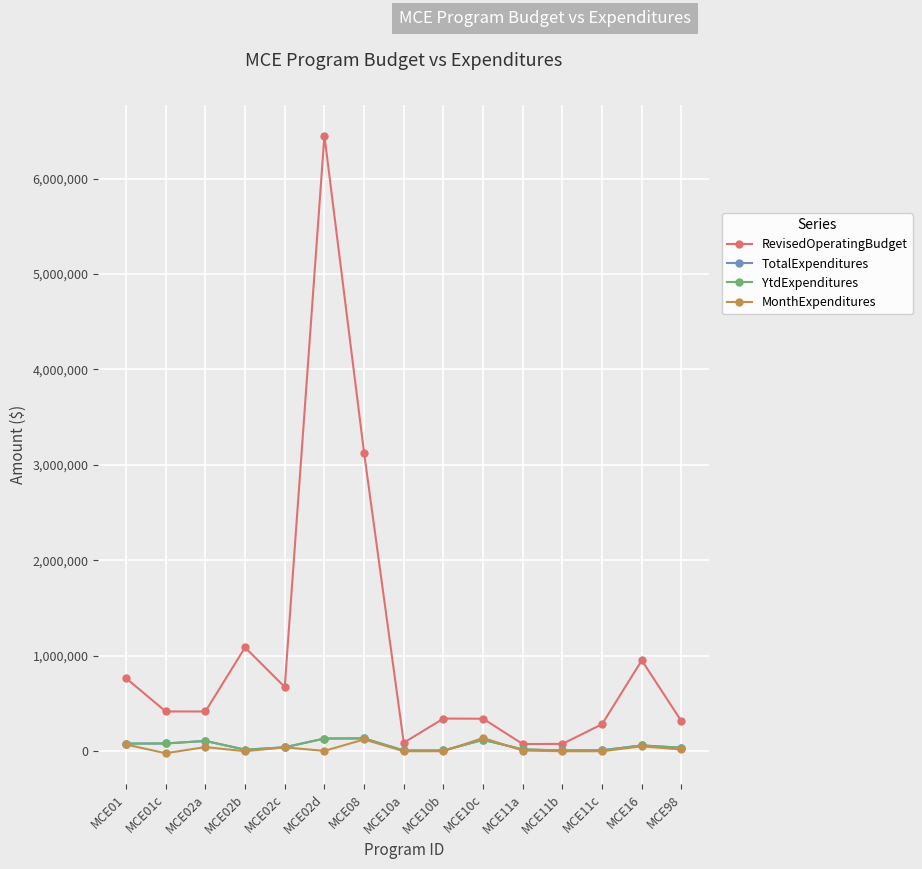

What is the value of the TotalExpenditures point at the 12th from the left?

7946